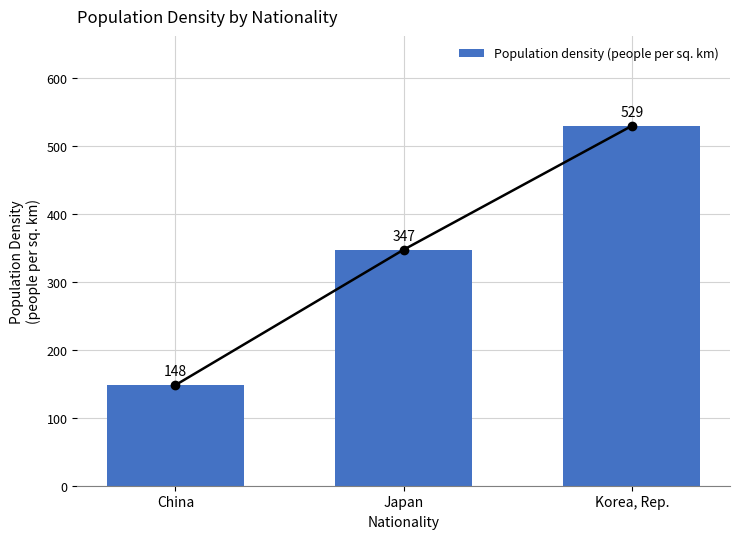

Count the number of values greater than 347.

1